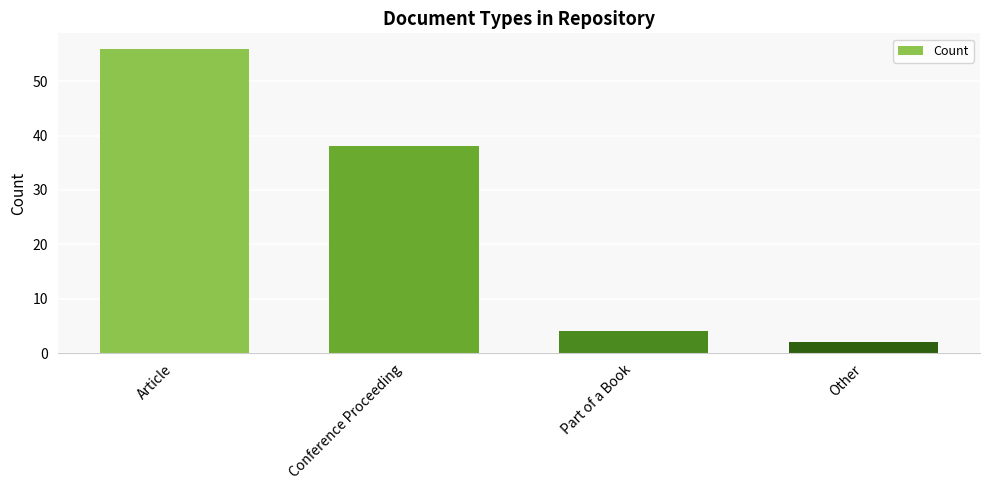

Reading right to left, what are all the values shown in this chart?

Other=2	Part of a Book=4	Conference Proceeding=38	Article=56